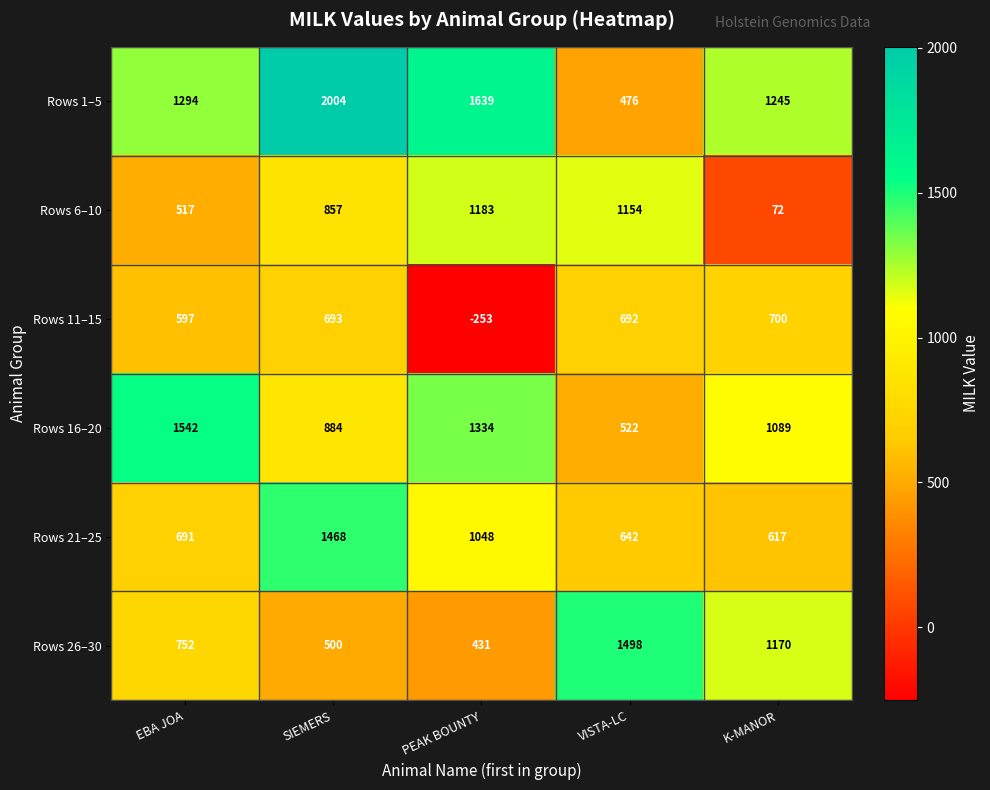

What is the sum of the Rows 6–10 values at K-MANOR and SIEMERS?

929